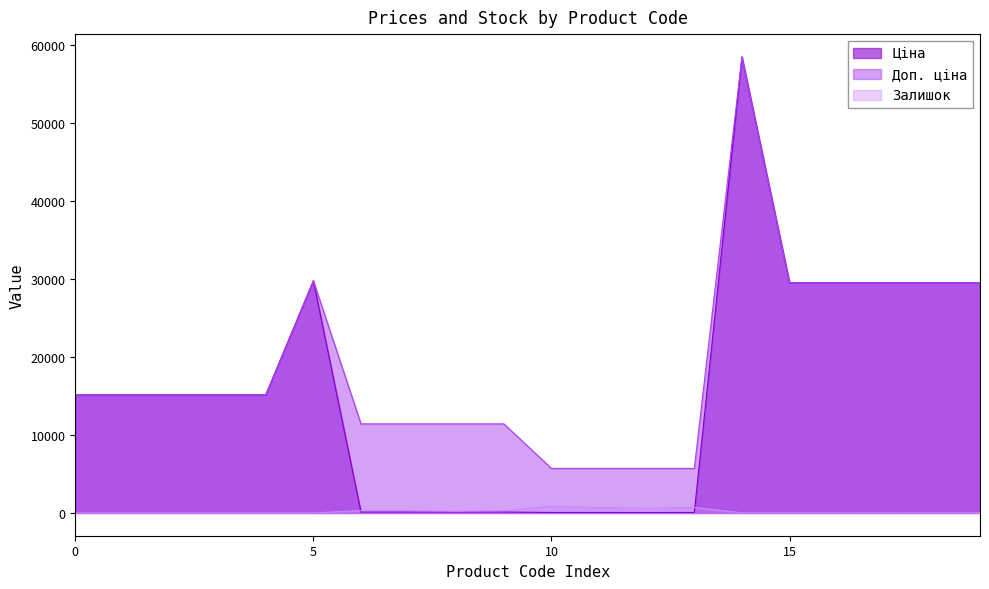

What is the difference between the highest and lowest values at 287682233?

15120.0